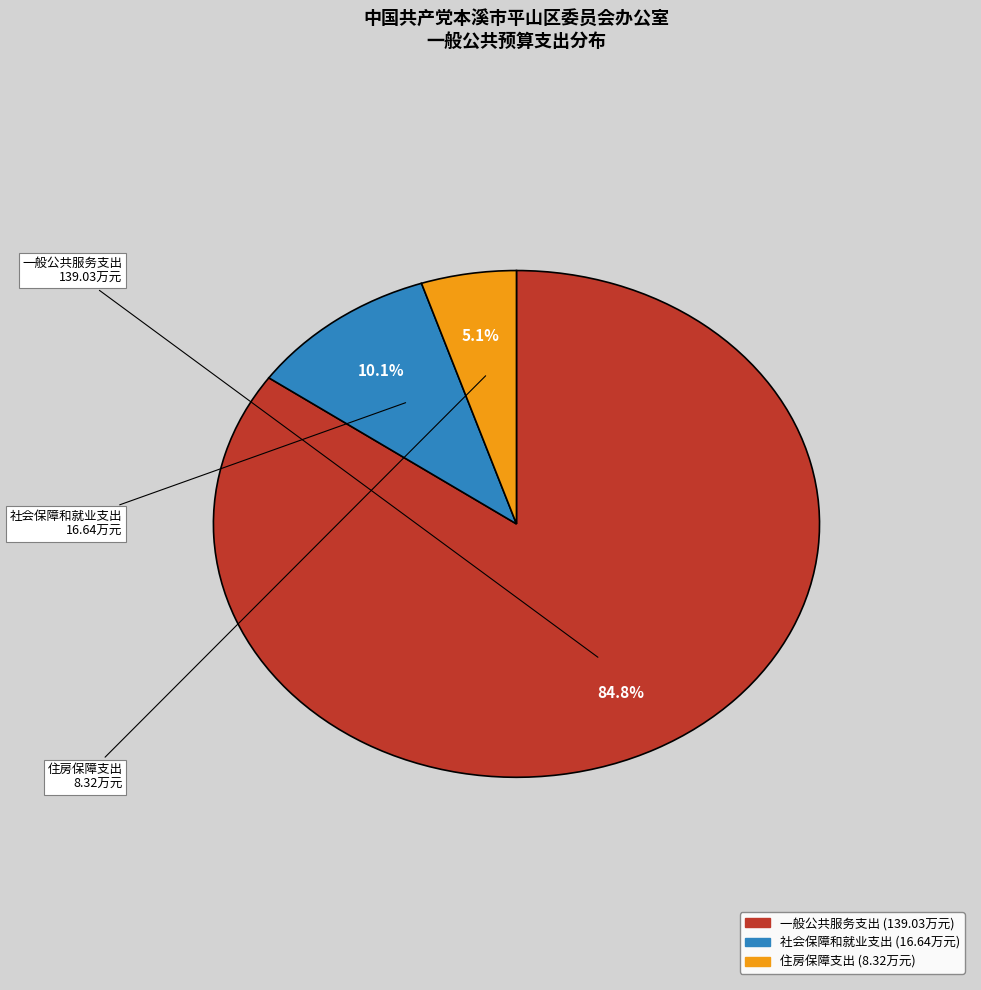

To the nearest percent, what portion does 一般公共服务支出 represent?

85%